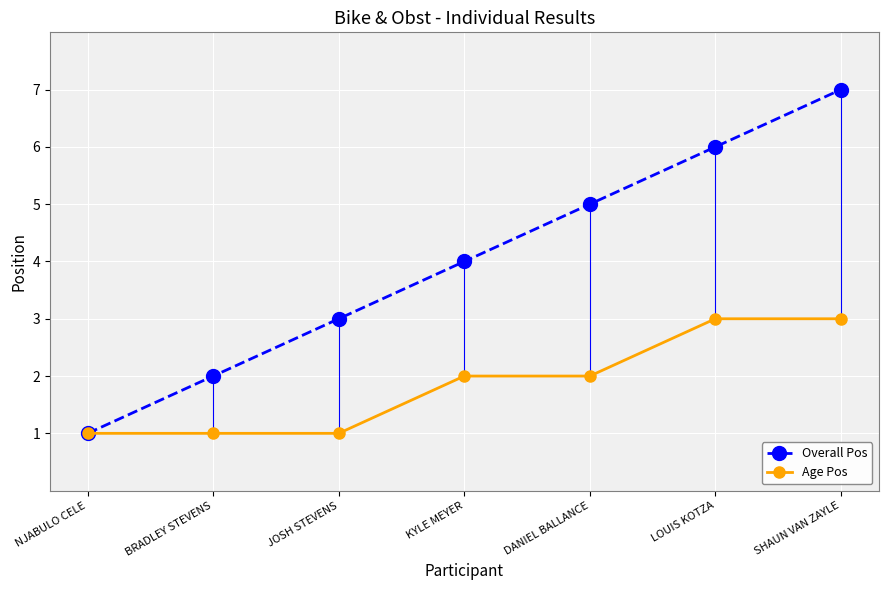

Is it true that Overall Pos equals 1 at KYLE MEYER?

False